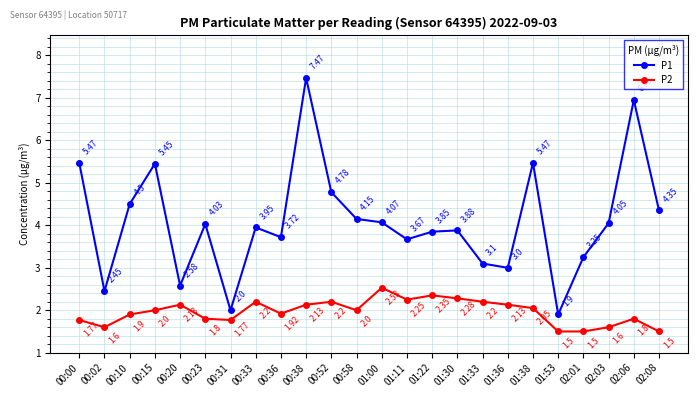

At which category does P2 reach its first local valley?

00:02